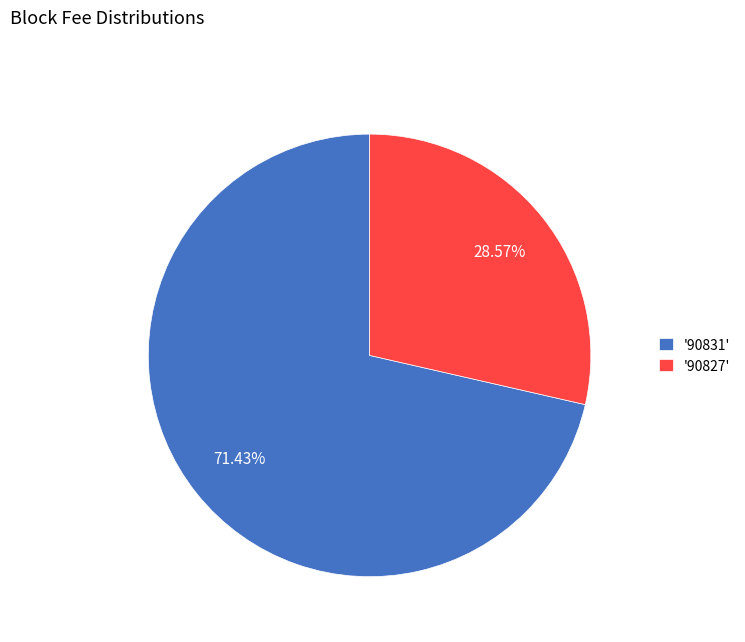

Which has a higher value, '90831' or '90827'?

'90831'